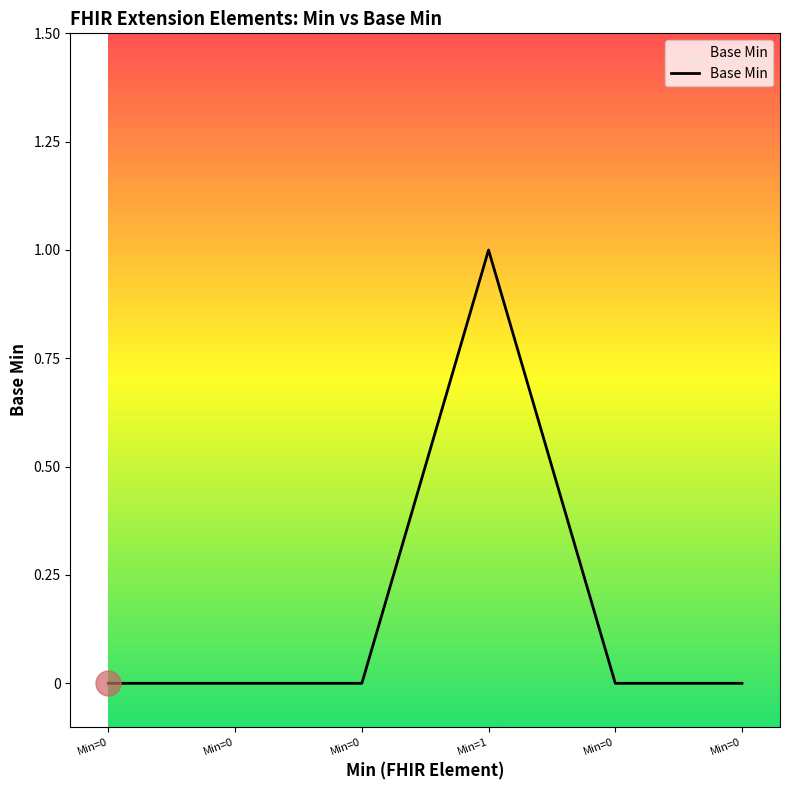

What is the label of the 6th point from the right?

Min=0